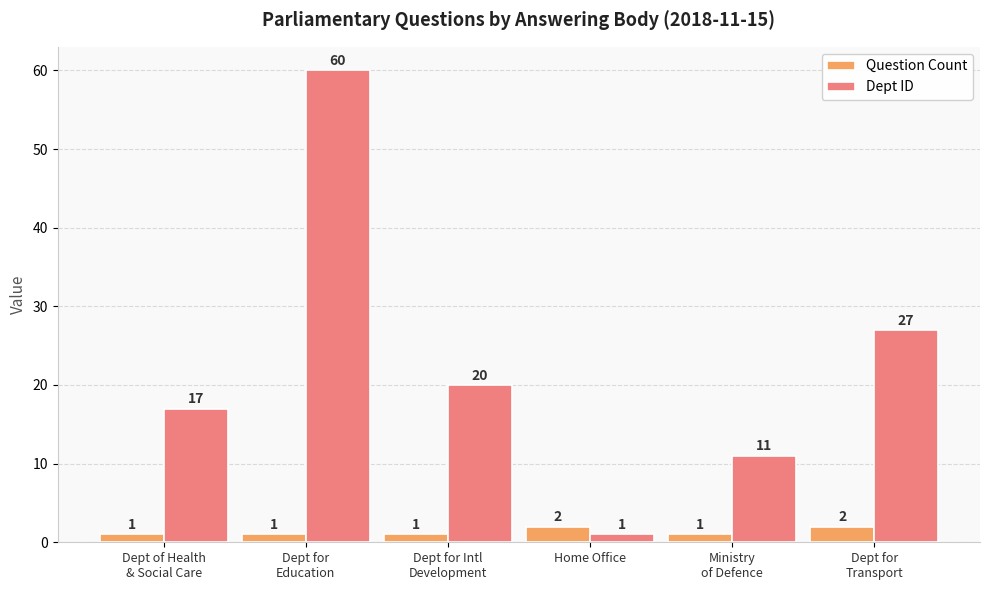

How many series are shown in this chart?

2